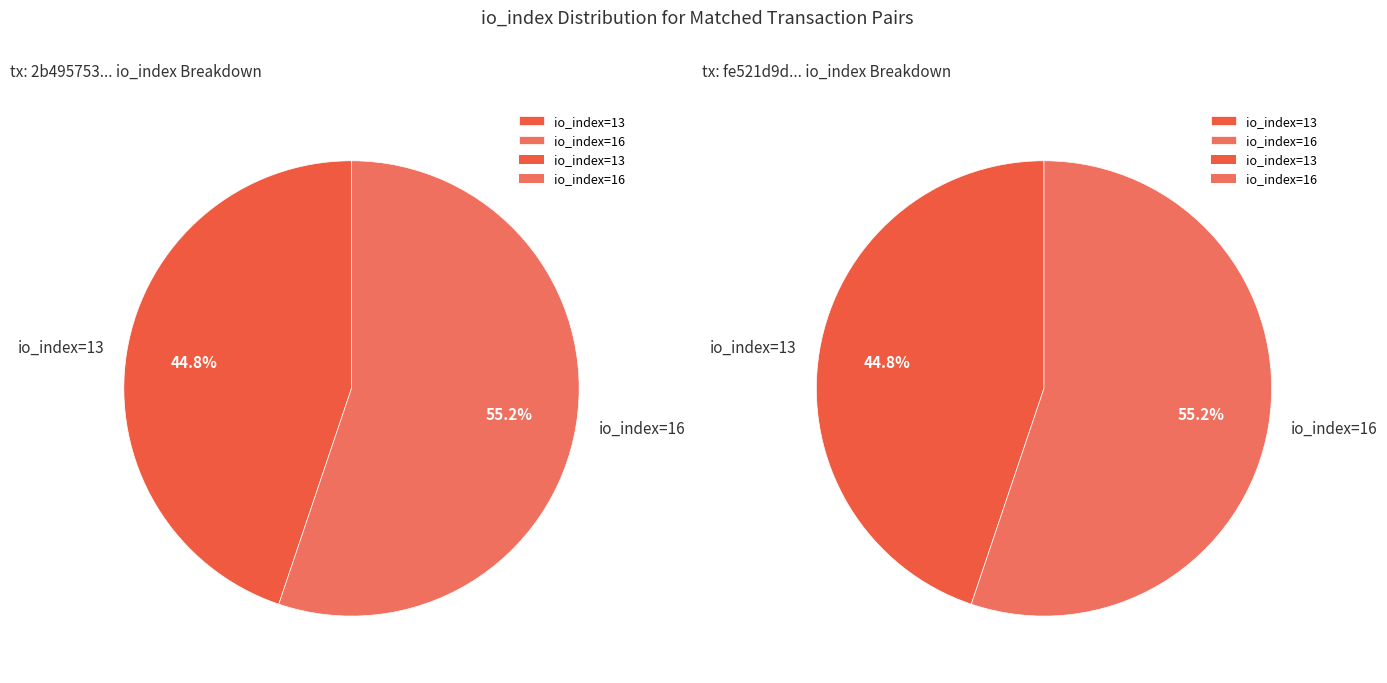

What is the largest slice in the pie chart?

io_index=16